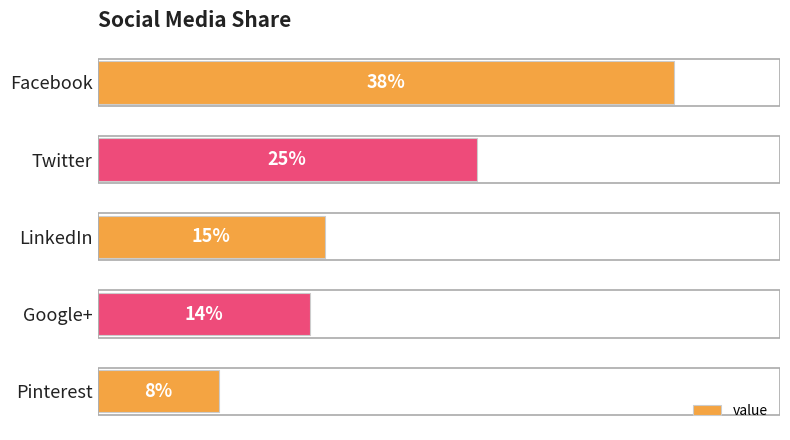

List the labels in order of value, largest first.

Facebook, Twitter, LinkedIn, Google+, Pinterest